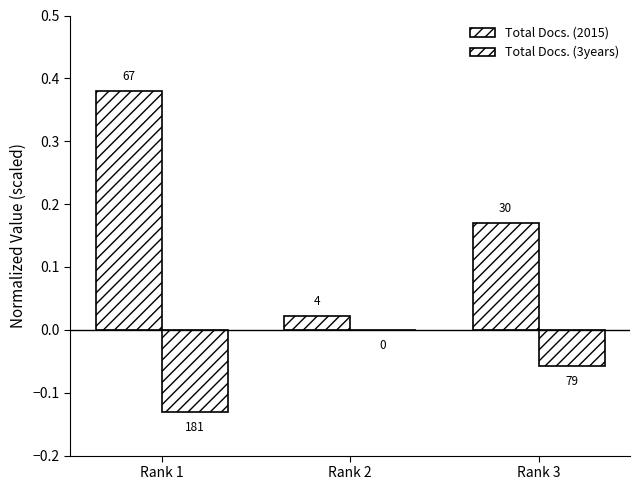

Are the bars horizontal?

No